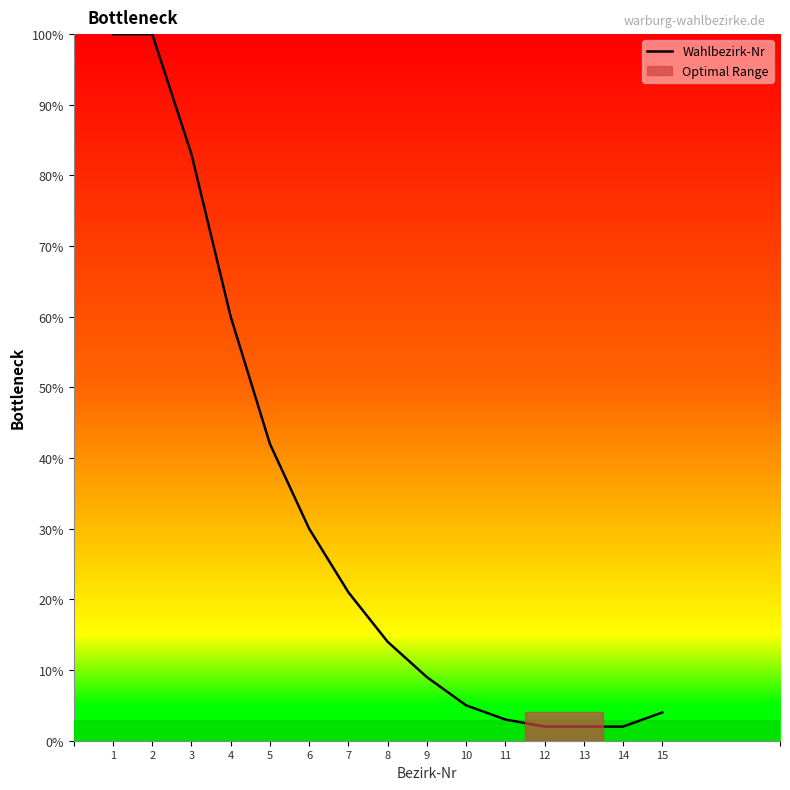

What is the maximum value shown in the chart?

100